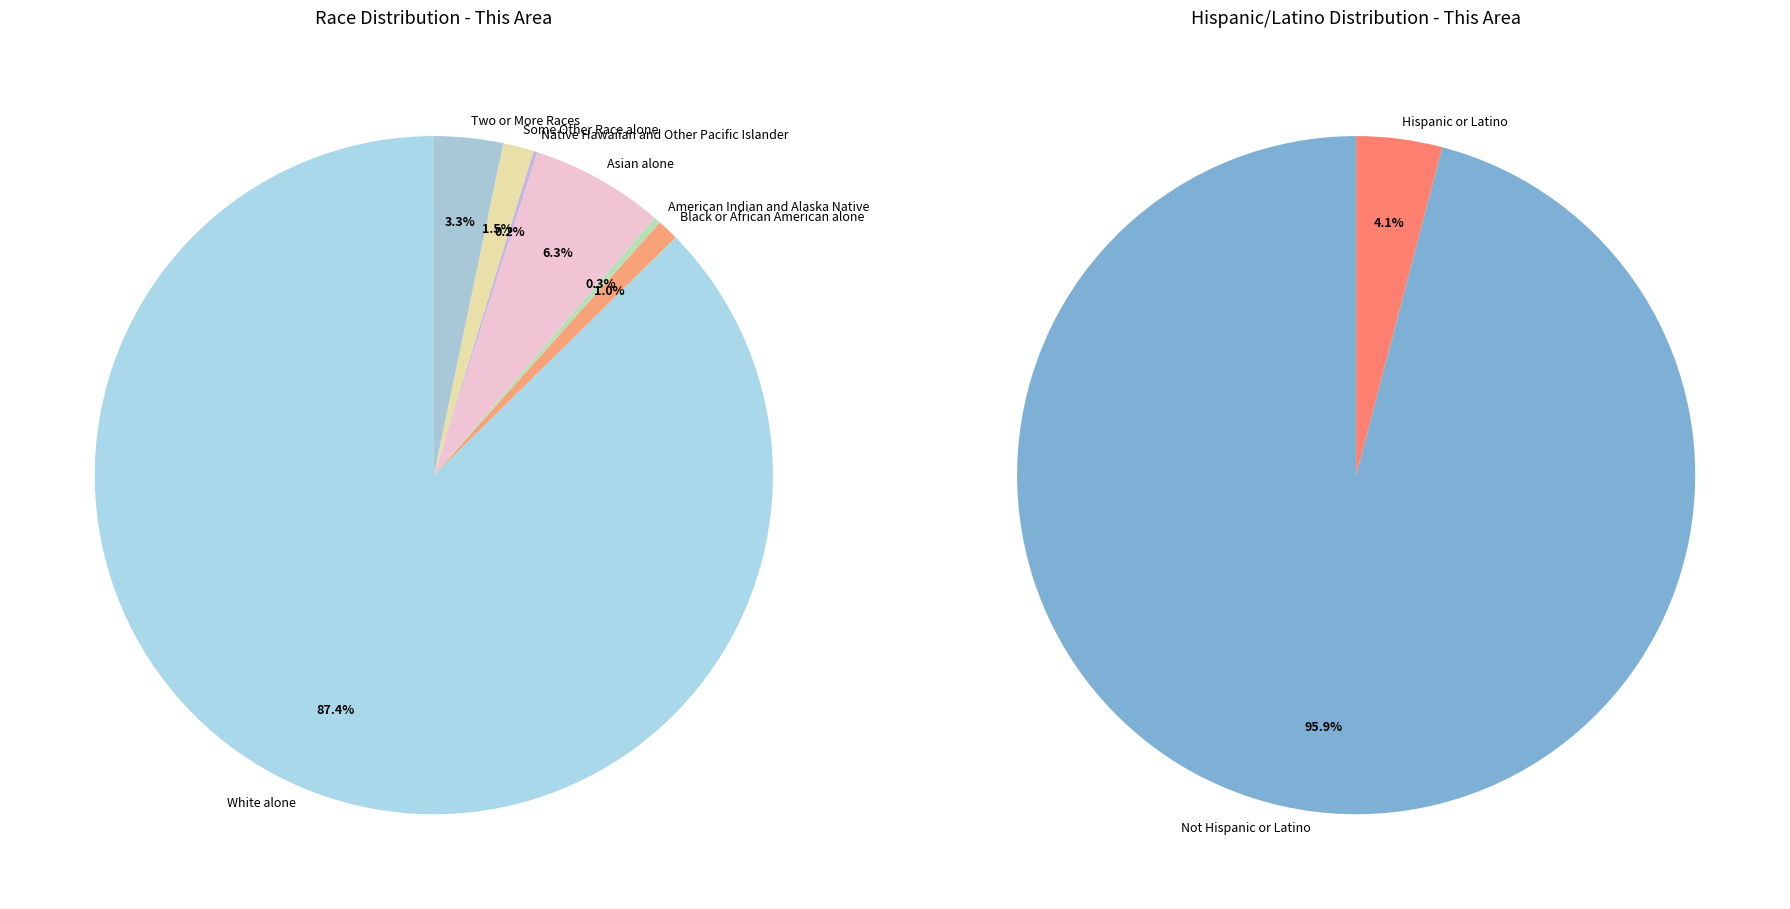

True or false: Two or More Races accounts for 3% of the total.

True